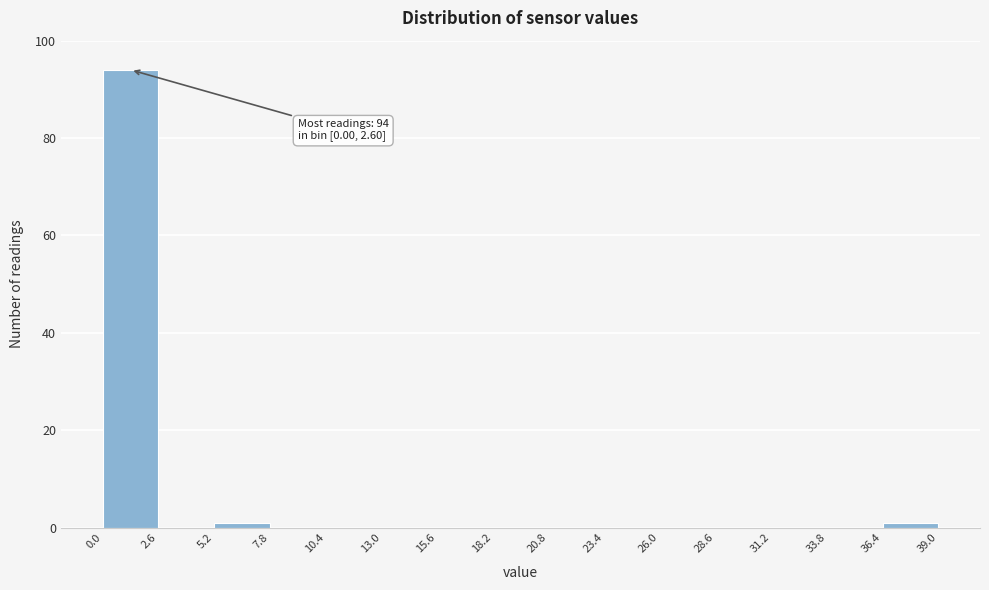

Which range on the x-axis has the tallest bar?

0.0 to 2.6